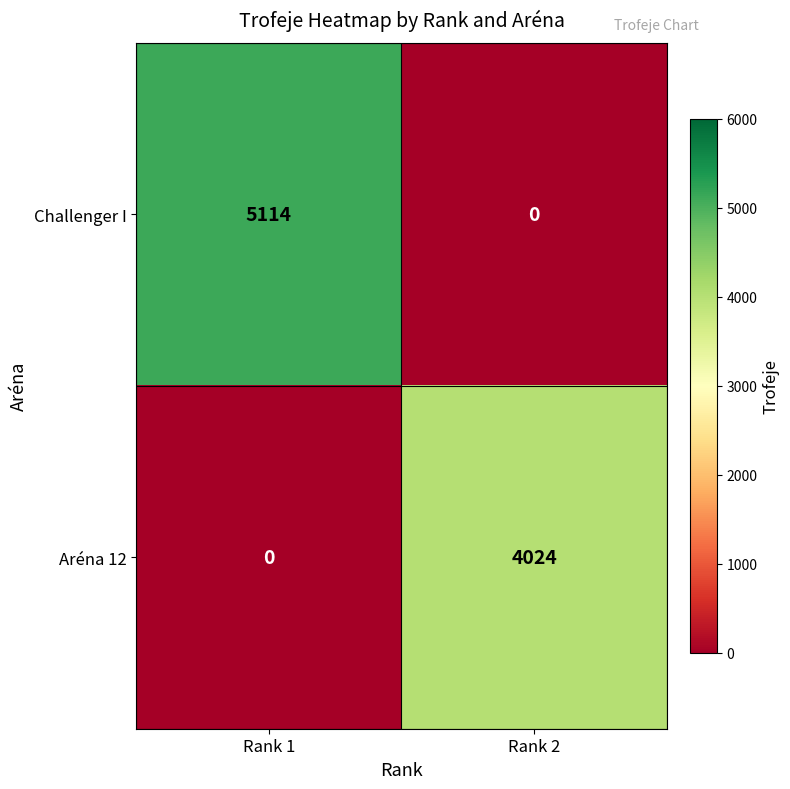

Which series has the widest spread of values?

Challenger I